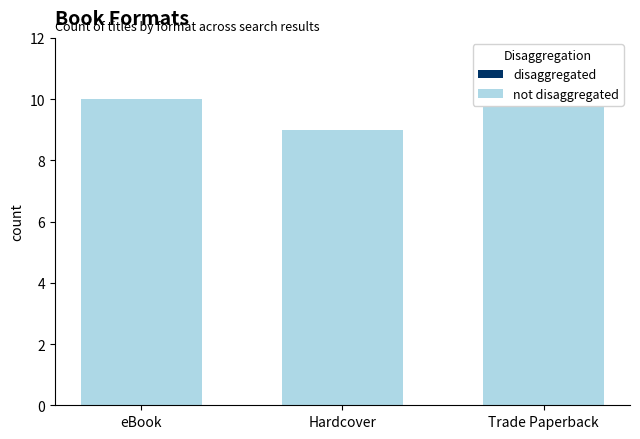

True or false: the data shows 17 at eBook.

False